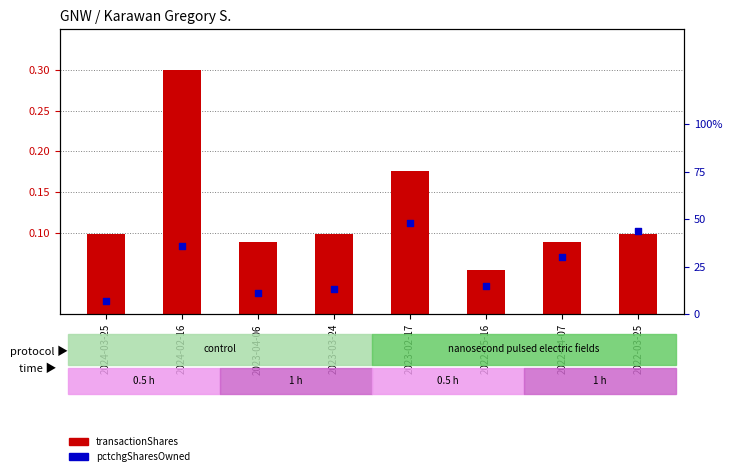

Which series reaches the minimum Y coordinate?

transactionShares